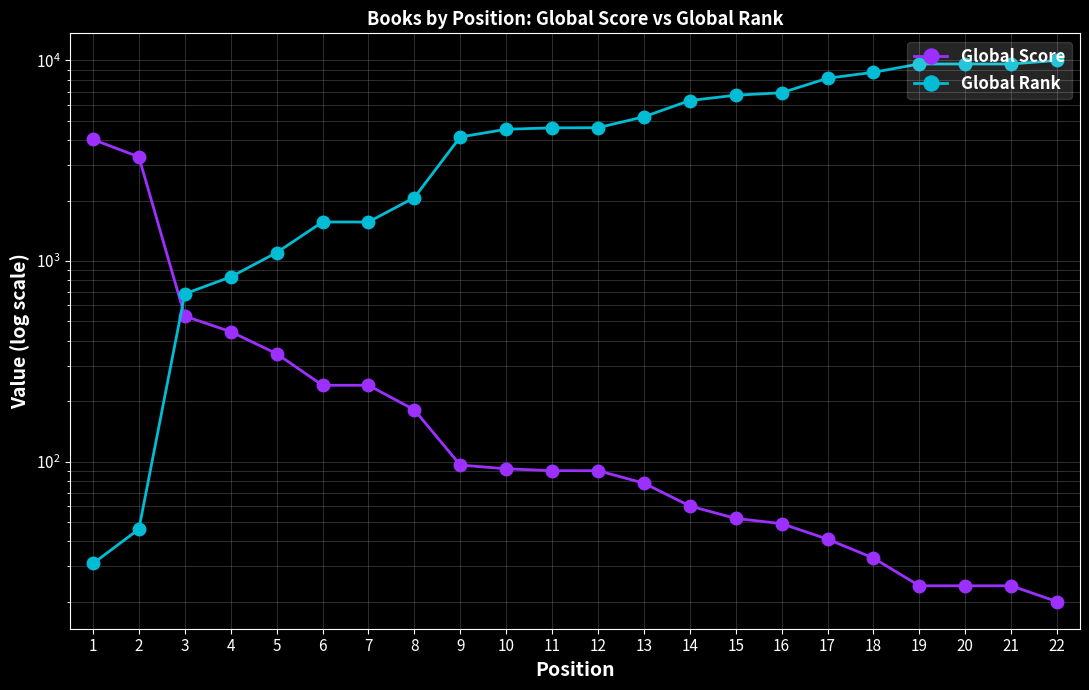

Reading left to right, what are all the values shown in this chart?

Global Score: 1=4037	2=3305	3=531	4=444	5=345	6=240	7=240	8=181	9=96	10=92	11=90	12=90	13=78	14=60	15=52	16=49	17=41	18=33	19=24	20=24	21=24	22=20
Global Rank: 1=31	2=46	3=686	4=833	5=1101	6=1565	7=1565	8=2071	9=4155	10=4539	11=4613	12=4621	13=5238	14=6315	15=6709	16=6904	17=8155	18=8733	19=9607	20=9607	21=9607	22=10011